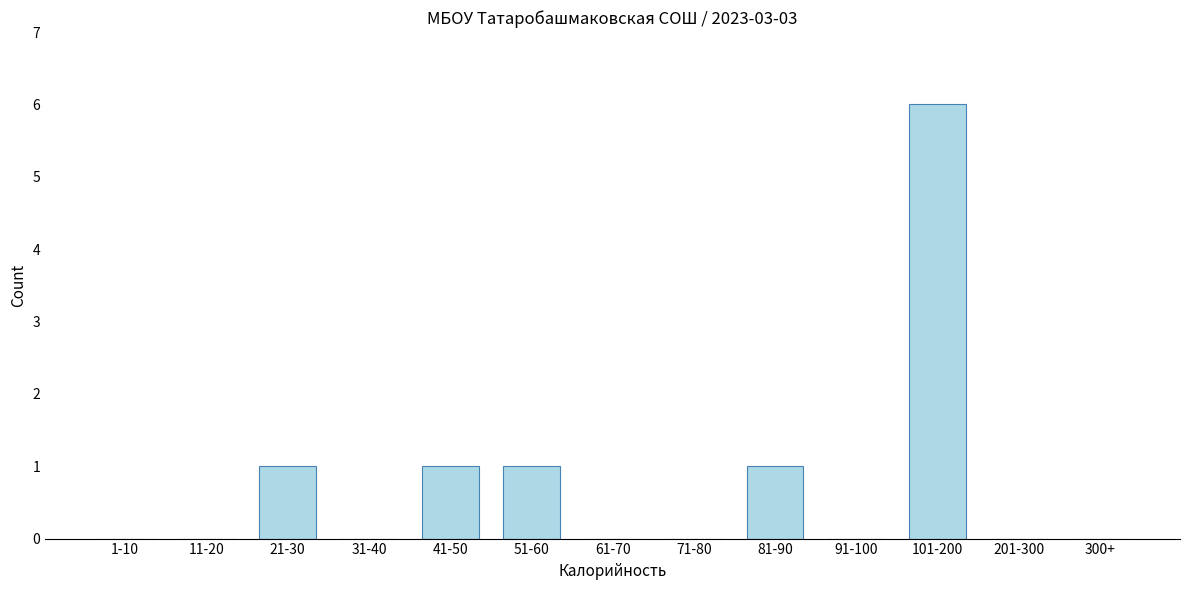

Reading left to right, extract all data points from this chart.

1-10=0	11-20=0	21-30=1	31-40=0	41-50=1	51-60=1	61-70=0	71-80=0	81-90=1	91-100=0	101-200=6	201-300=0	300+=0